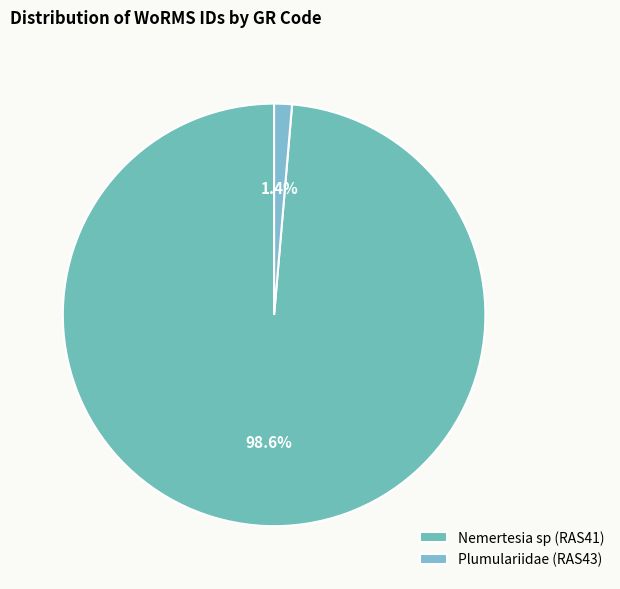

What is the smallest slice in the pie chart?

Plumulariidae (RAS43)